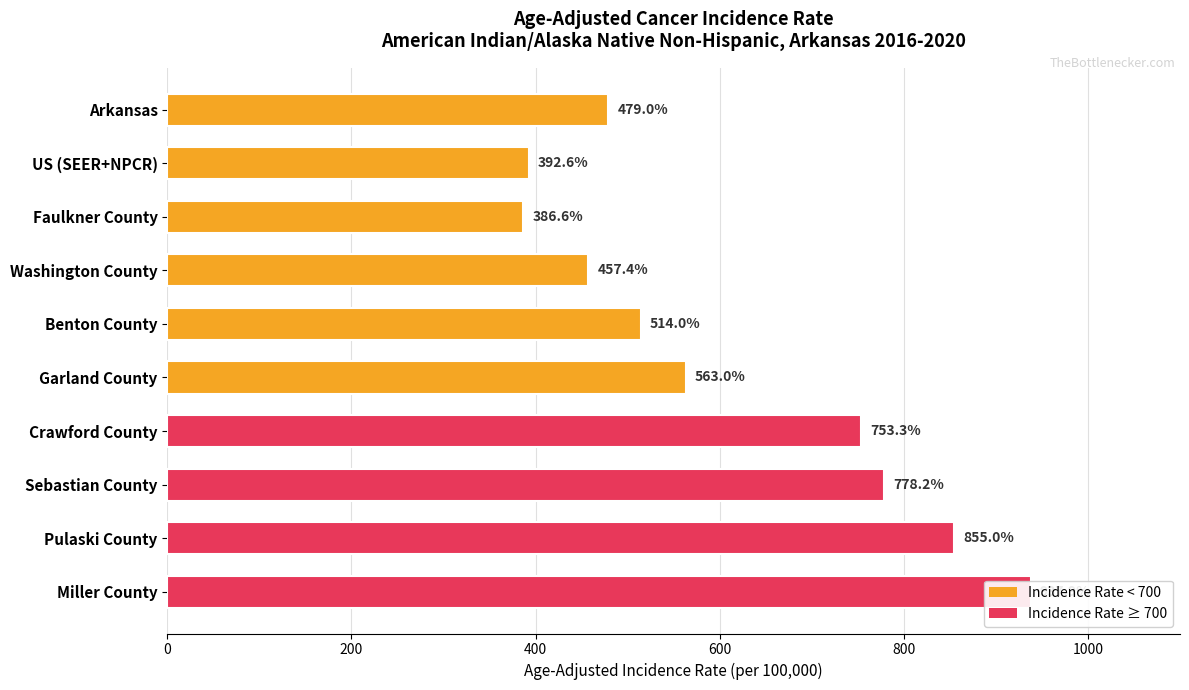

True or false: the data shows 370.8 at Crawford County.

False